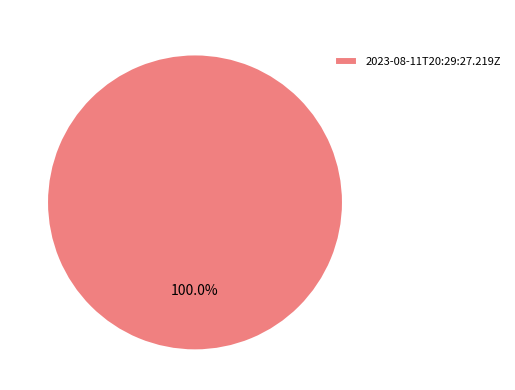

How many slices are in this pie chart?

1